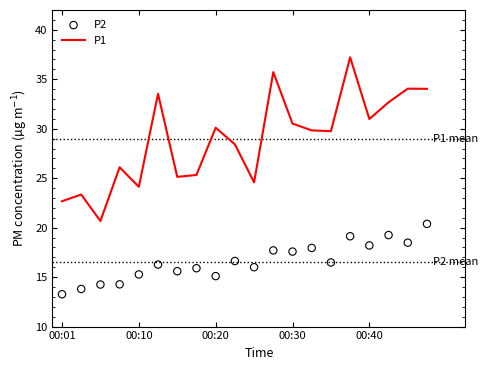

At how many categories does at least one series exceed 23?

18